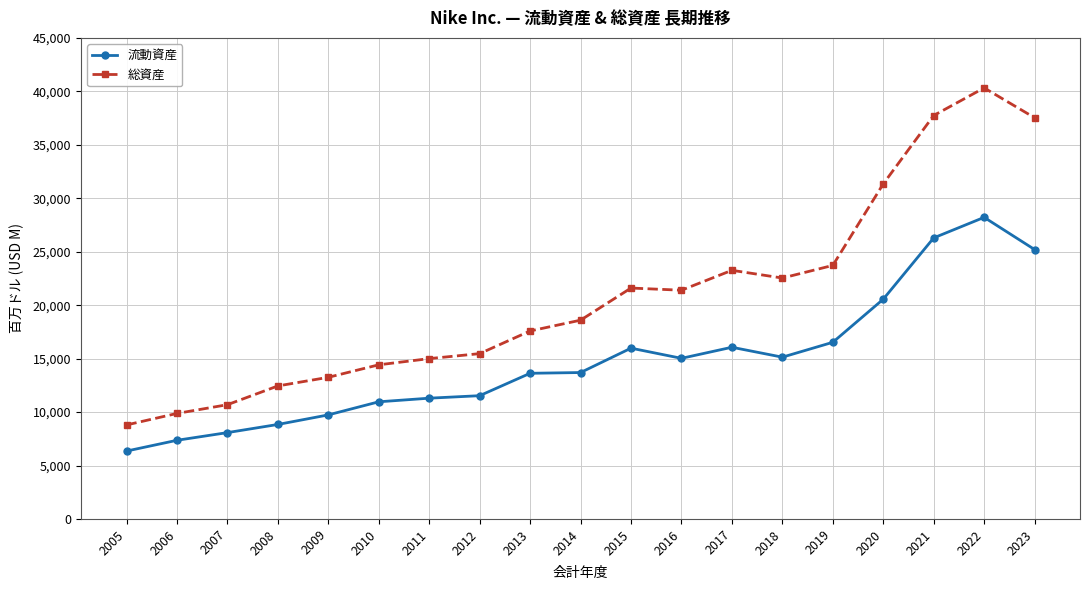

Which series changed the most between 2007 and 2009?

総資産